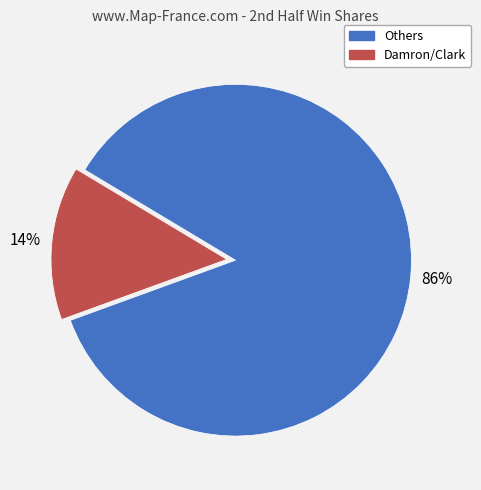

Does any single category account for the majority?

Yes